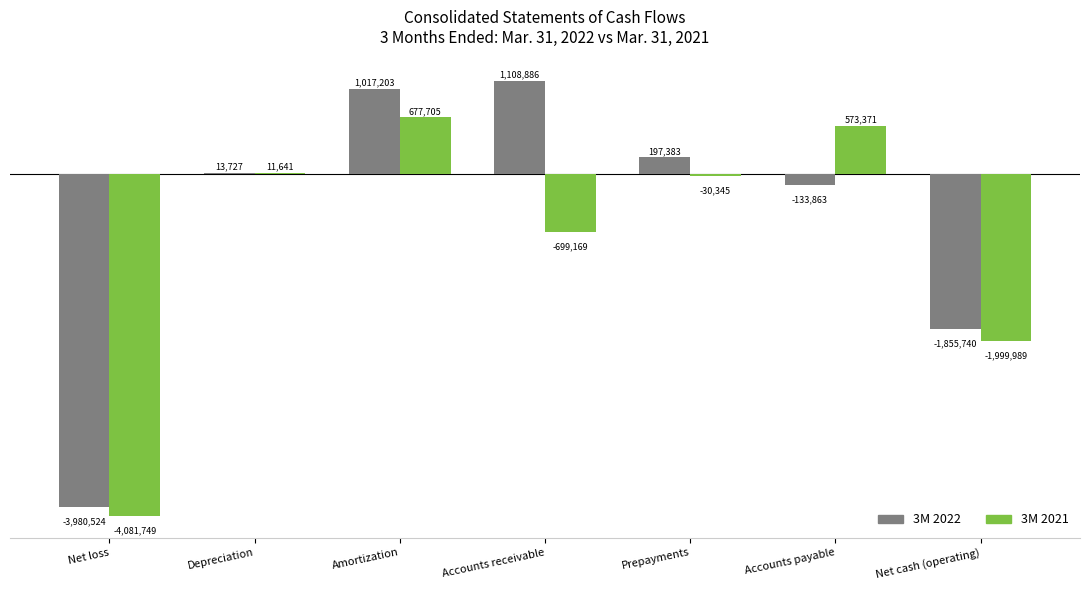

Is the value of 3M 2022 at Depreciation greater than the value of 3M 2021 at Accounts receivable?

Yes